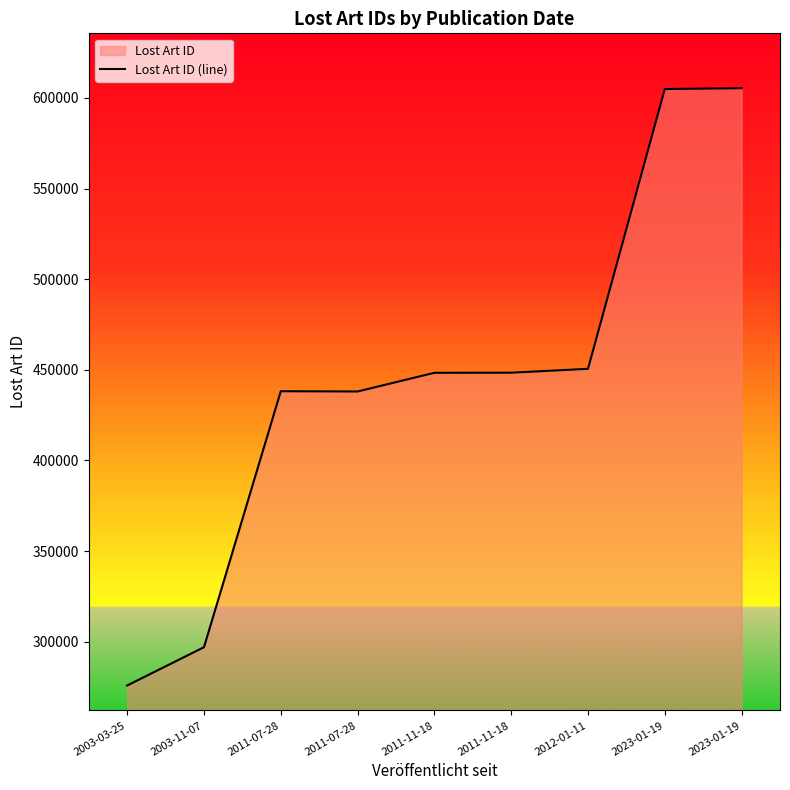

List the labels in order of value, smallest first.

2003-03-25, 2003-11-07, 2011-07-28, 2011-07-28, 2011-11-18, 2011-11-18, 2012-01-11, 2023-01-19, 2023-01-19